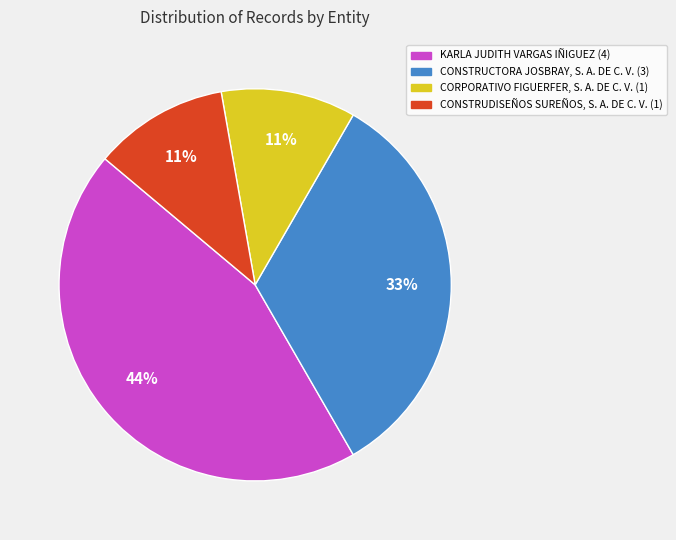

To the nearest percent, what is the difference between the KARLA JUDITH VARGAS IÑIGUEZ and CONSTRUCTORA JOSBRAY, S. A. DE C. V. slice percentages?

11%